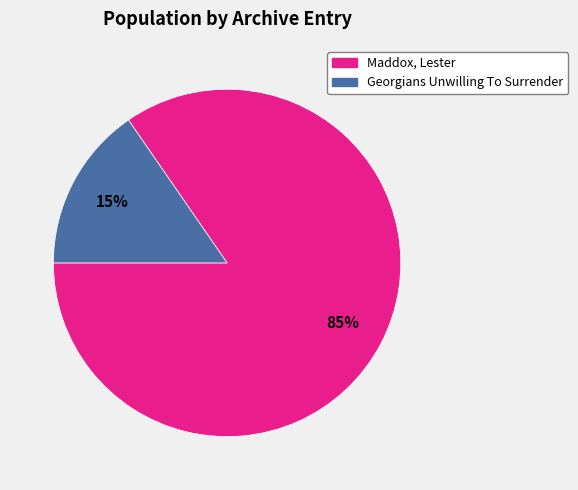

What percentage is the Maddox, Lester slice, to the nearest percent?

85%